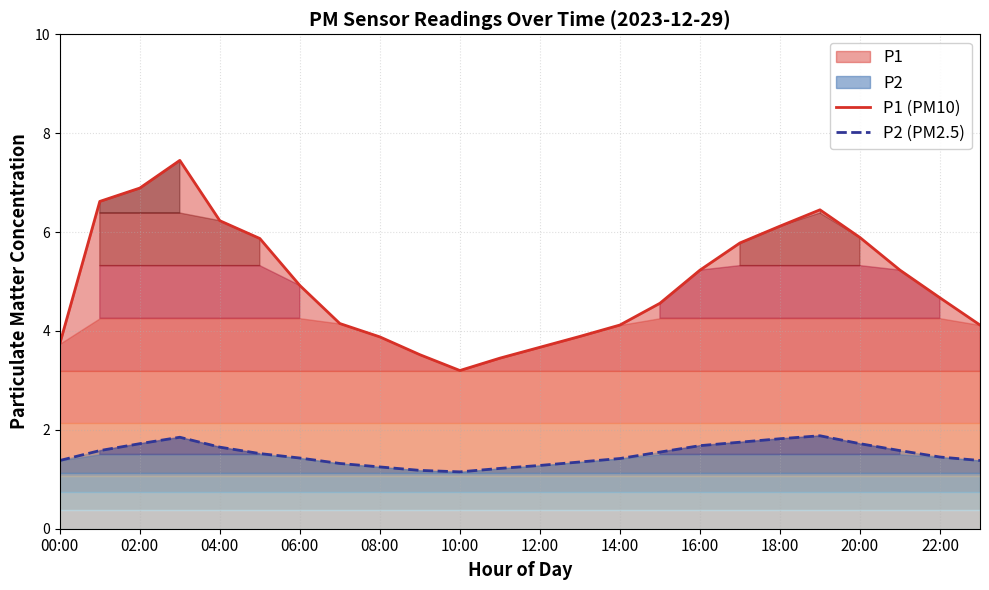

Which series has the largest total across all categories?

P1 (PM10)